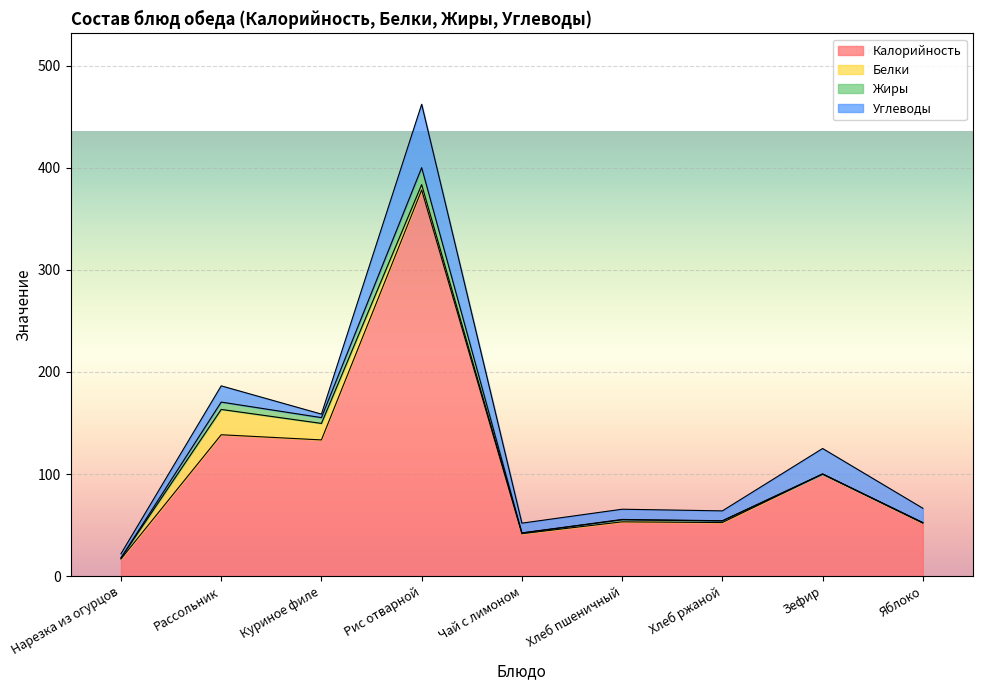

Is it true that Жиры equals 0.4 at Хлеб ржаной?

False